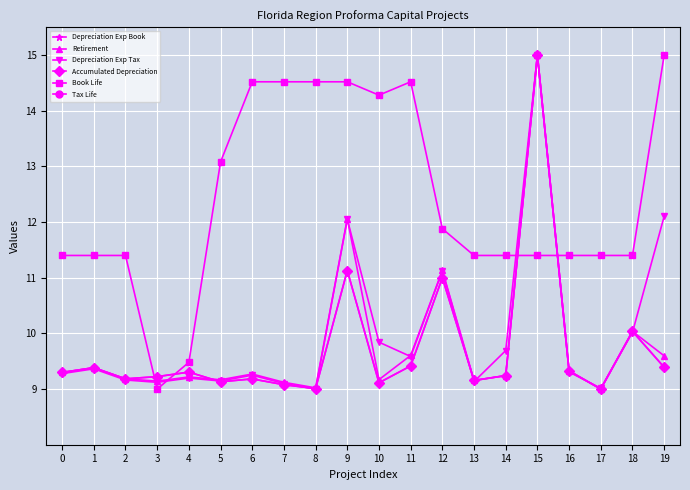

List the labels in order of Accumulated Depreciation value, largest first.

15, 9, 12, 18, 11, 19, 1, 16, 4, 0, 14, 3, 2, 6, 13, 5, 10, 7, 8, 17